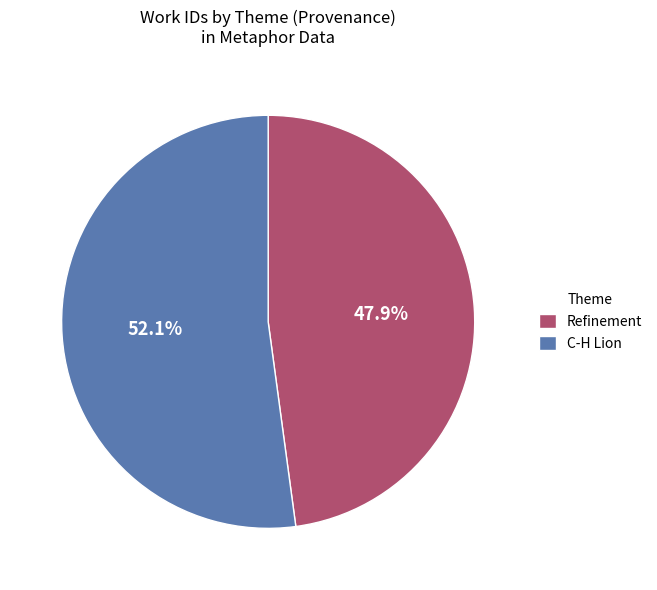

To the nearest percent, what is the difference between the largest and smallest slice percentages?

4%